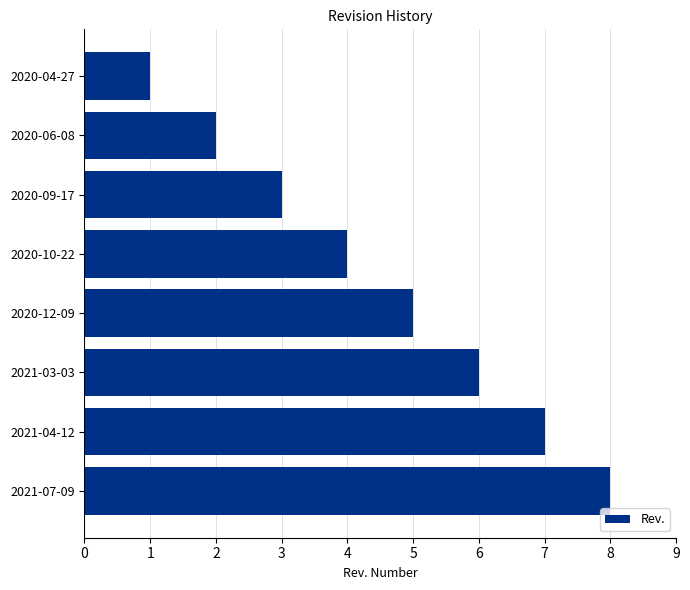

What is the label of the 6th bar from the bottom?

2020-09-17